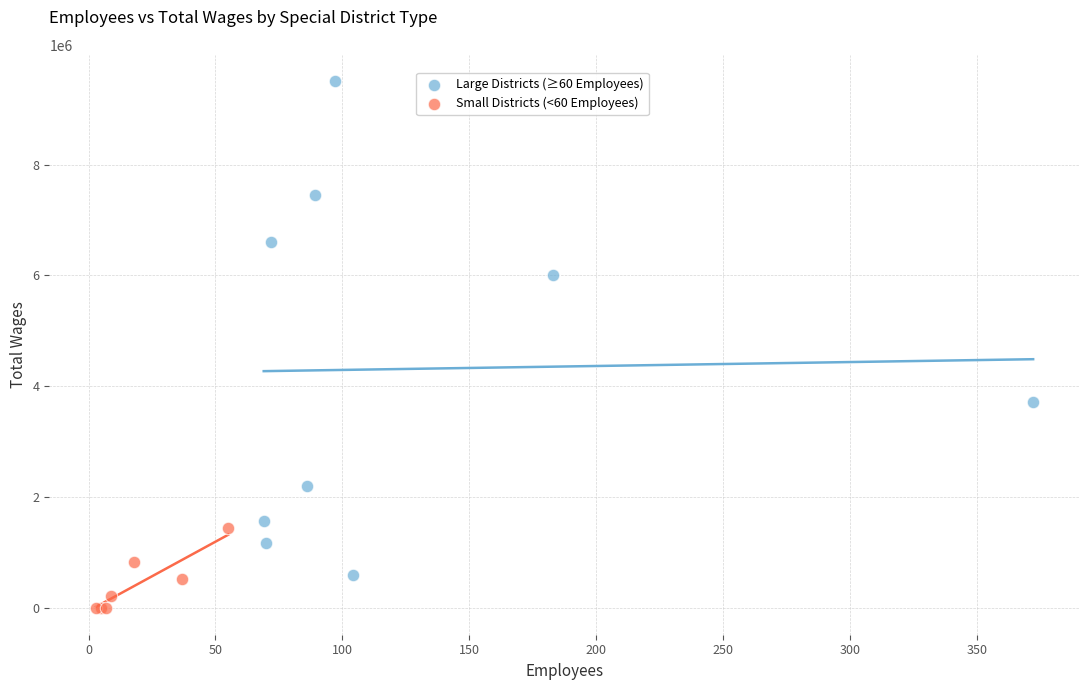

Which series reaches the maximum Y coordinate?

Large Districts (≥60 Employees)